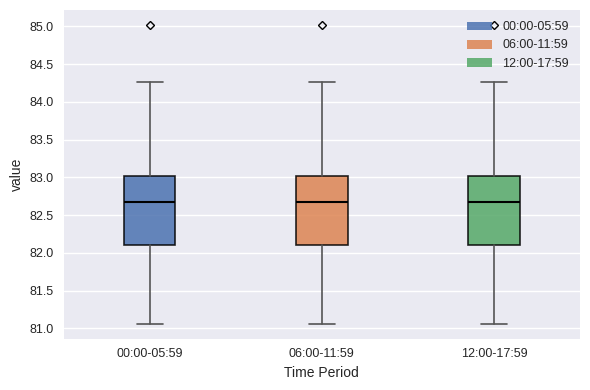

Reading left to right, transcribe this box plot: for each box, give where its median line is, the range the box spans, and where its two whiskers end, as read against the y-axis. The values are not printed on the chart, so give them approximately, as read against the axis.

00:00-05:59: median 82.70, box 82.10 to 83.00, whiskers 81.05 to 84.25
06:00-11:59: median 82.70, box 82.10 to 83.00, whiskers 81.05 to 84.25
12:00-17:59: median 82.70, box 82.10 to 83.00, whiskers 81.05 to 84.25